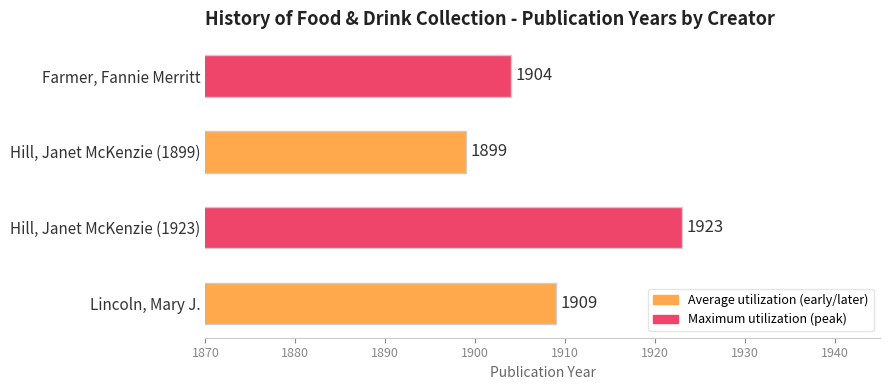

Where is the data nearest to the value 1911?

Lincoln, Mary J.